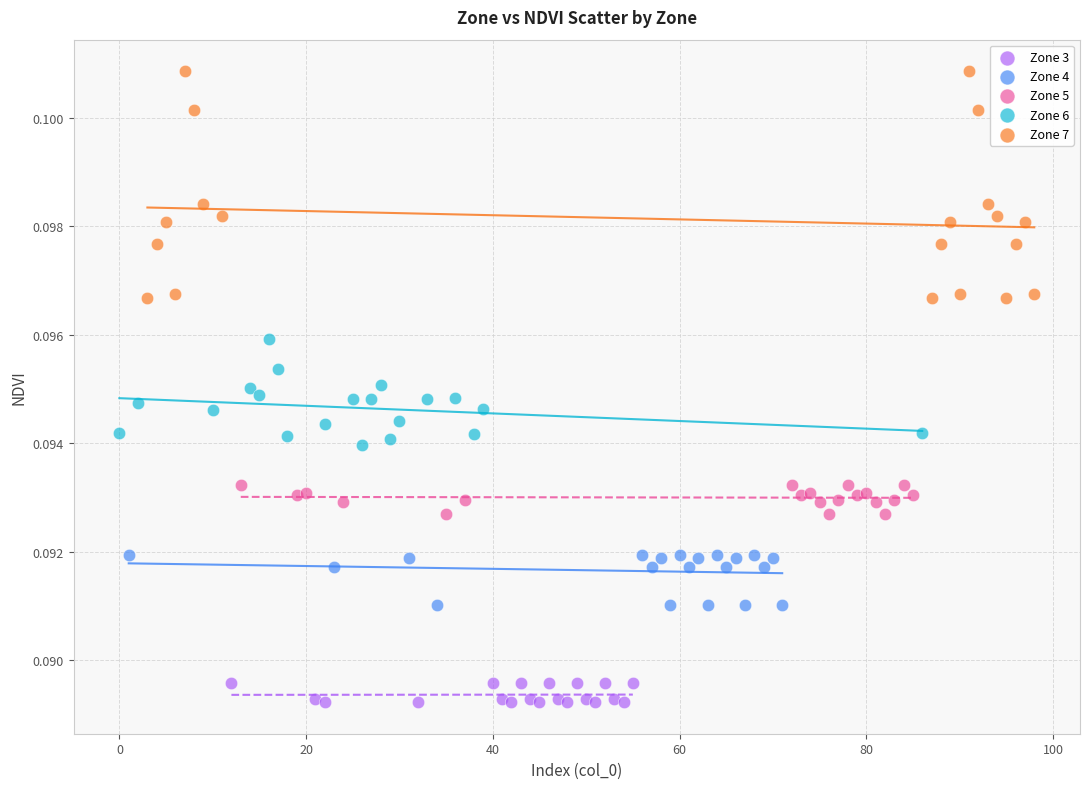

What are all the series names shown in the legend?

Zone 3, Zone 4, Zone 5, Zone 6, Zone 7